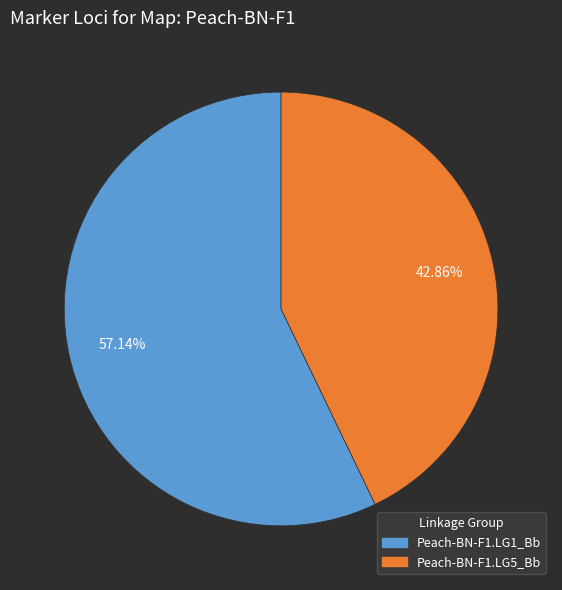

Between Peach-BN-F1.LG5_Bb and Peach-BN-F1.LG1_Bb, which is larger?

Peach-BN-F1.LG1_Bb